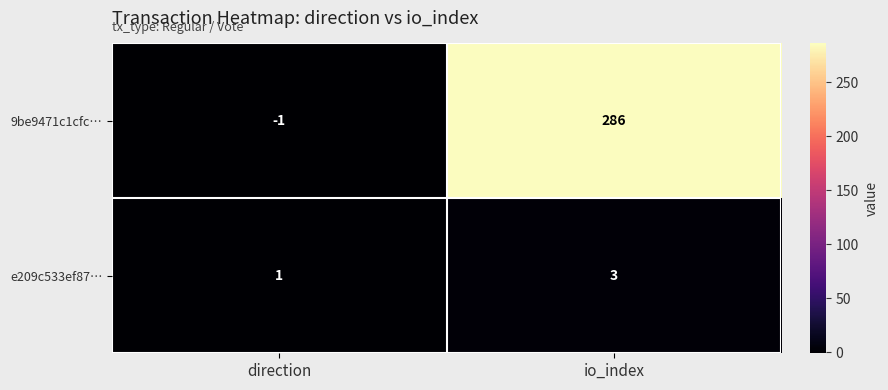

At how many categories does at least one series exceed 207?

1